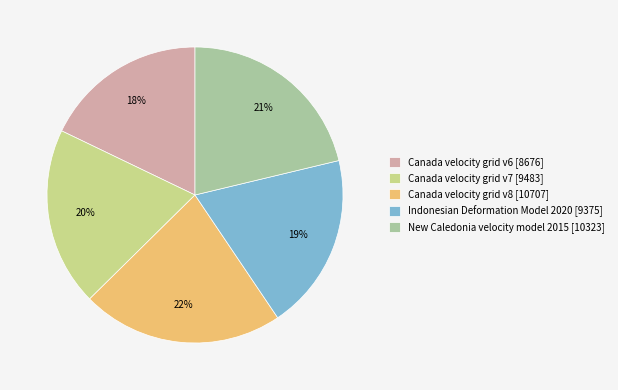

Is there any slice that represents more than half of the pie?

No